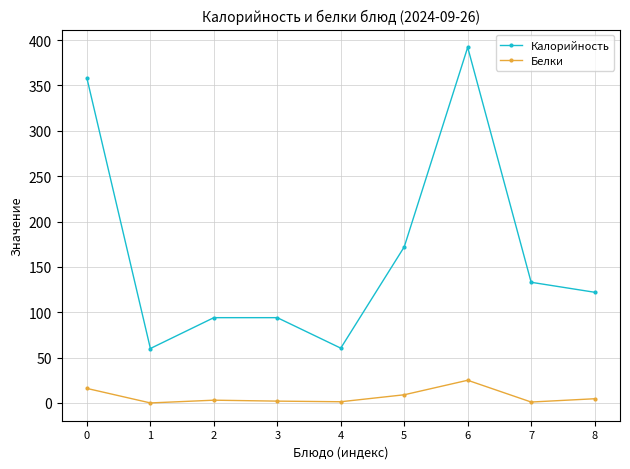

True or false: Калорийность and Белки intersect in this chart.

False